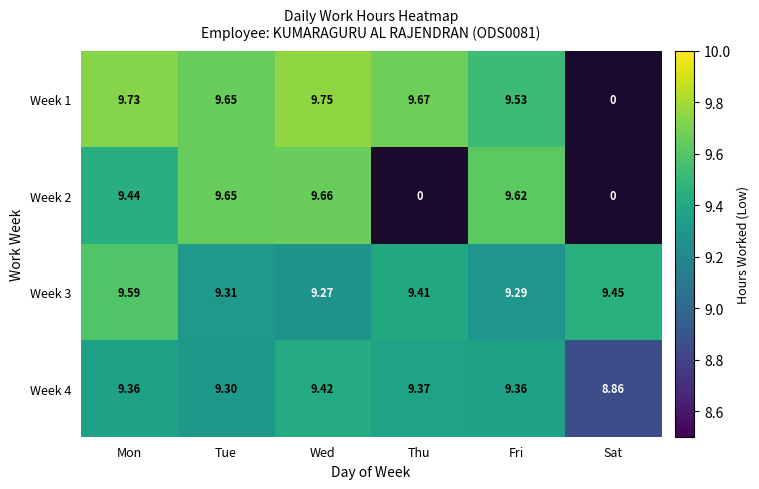

Rank the categories by Week 3 value from highest to lowest.

Mon, Sat, Thu, Tue, Fri, Wed